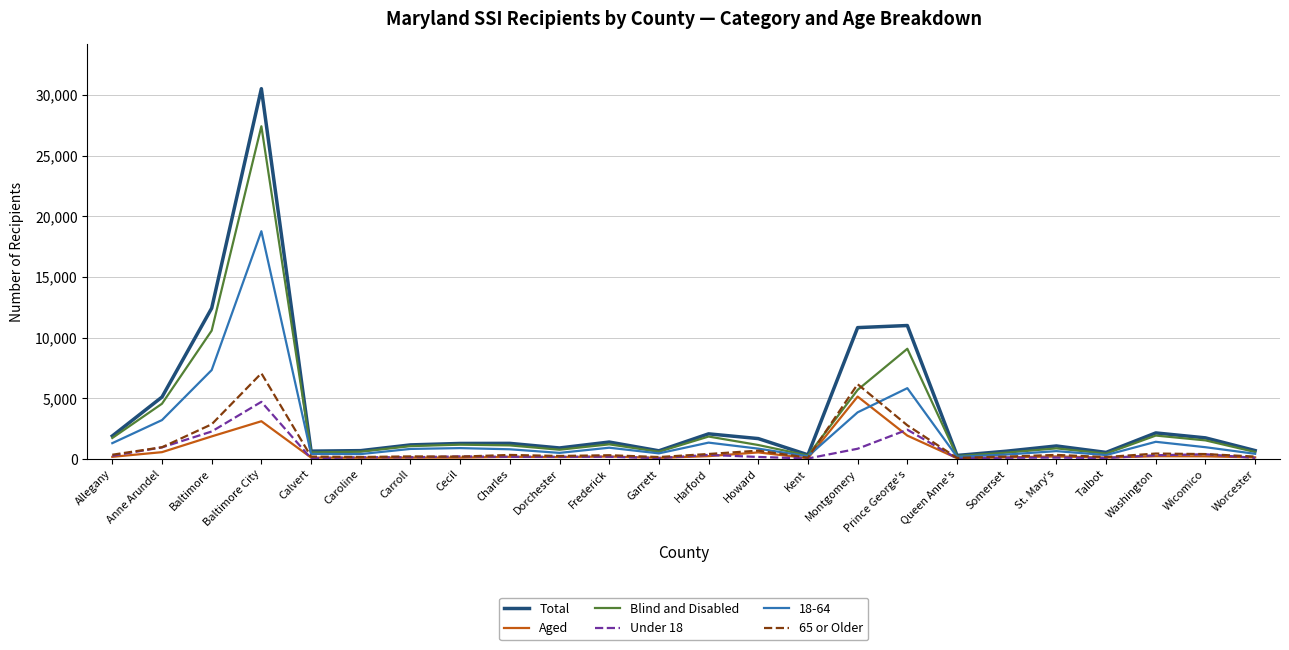

Which series has the largest range (max minus min)?

Total